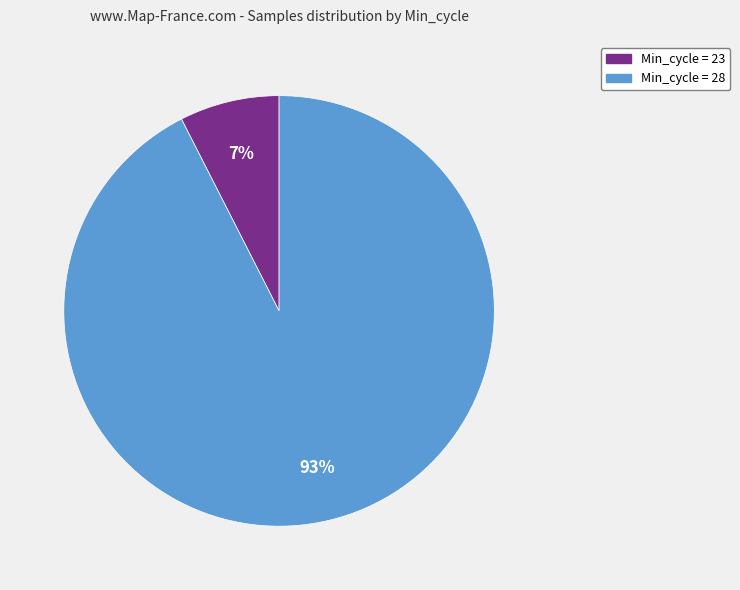

To the nearest percent, what is the average slice percentage?

50%